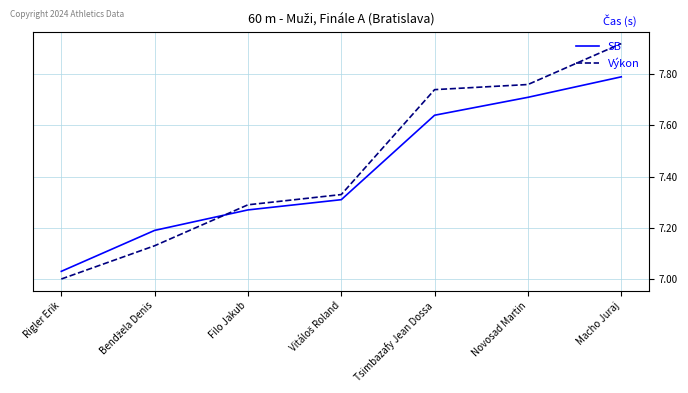

What is the total value across all series at Macho Juraj?

15.7